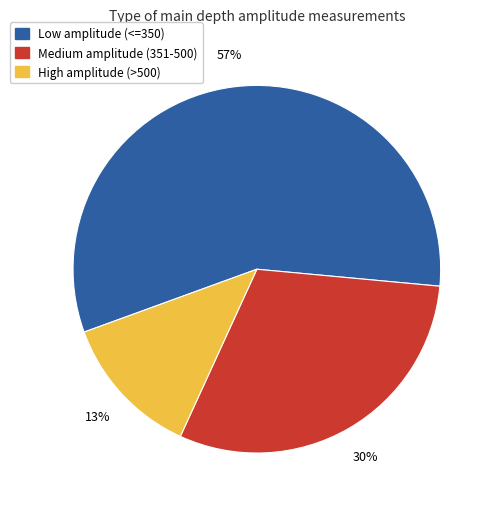

To the nearest percent, what is the average slice percentage?

33%